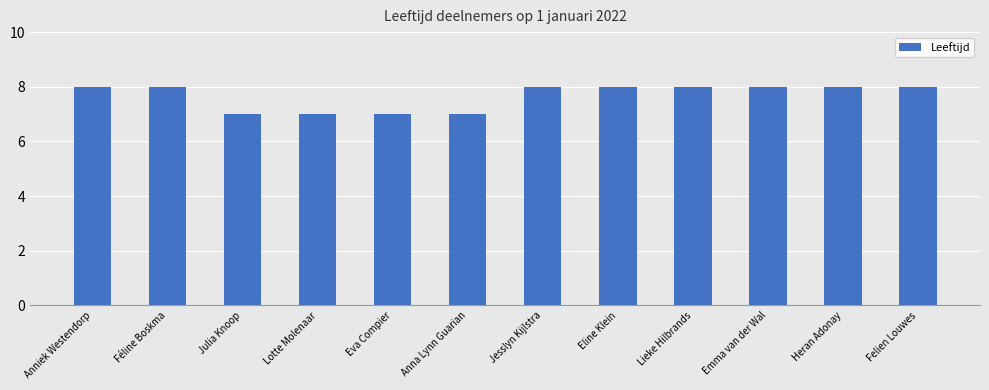

What is the label of the 6th bar from the right?

Jesslyn Kijlstra